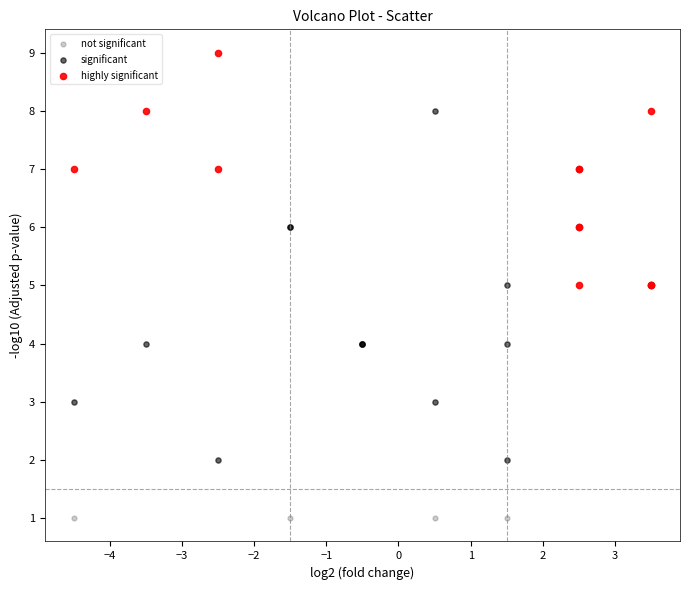

Which series contains the lowest Y value?

not significant